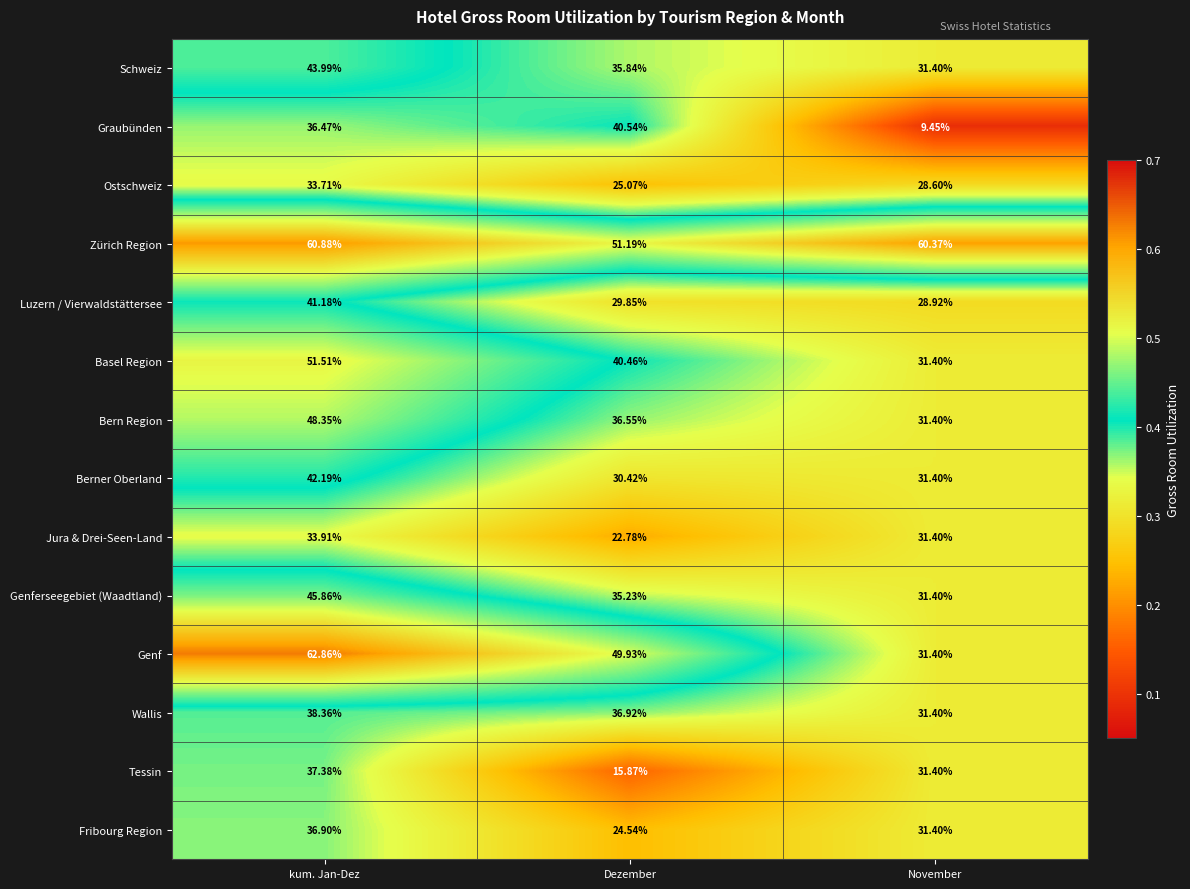

What is the spread (max minus min) of values at November?

50.9